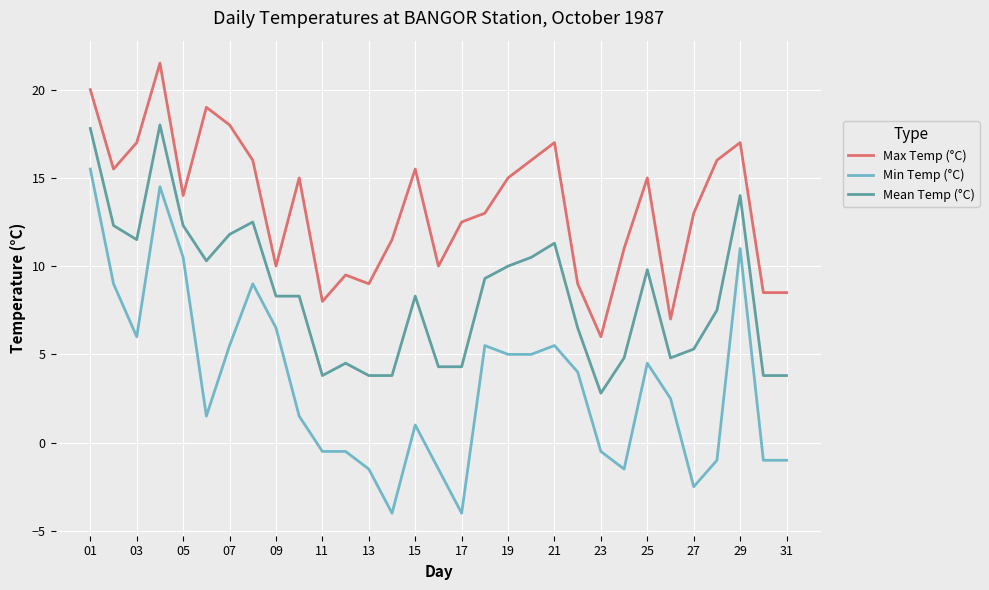

What is the minimum value for Min Temp (°C)?

-4.0